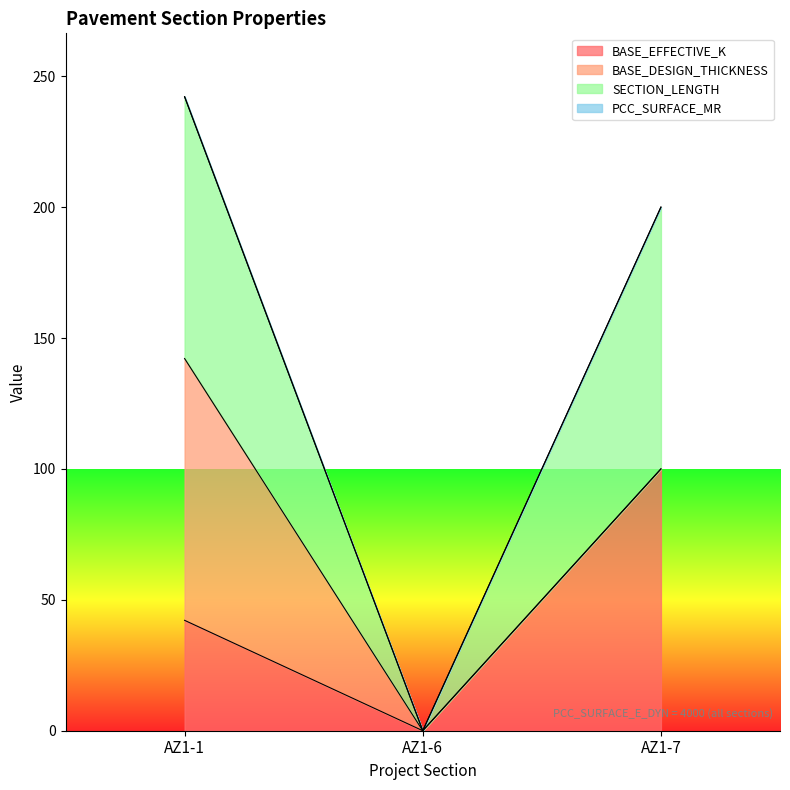

How many positive values does the SECTION_LENGTH series have?

2